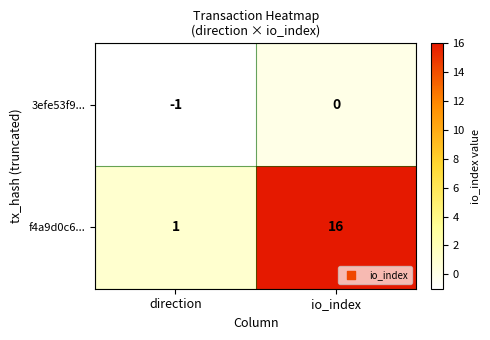

List the series in order of their overall mean, lowest first.

3efe53f9..., f4a9d0c6...